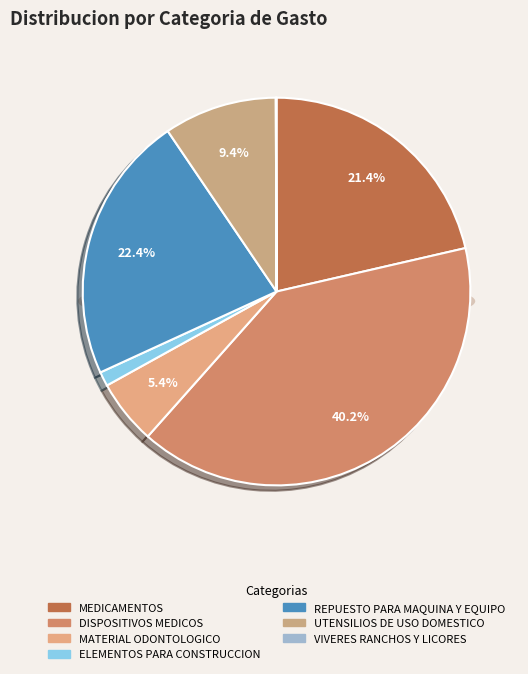

Is it true that MATERIAL ODONTOLOGICO is 19% of the pie?

False